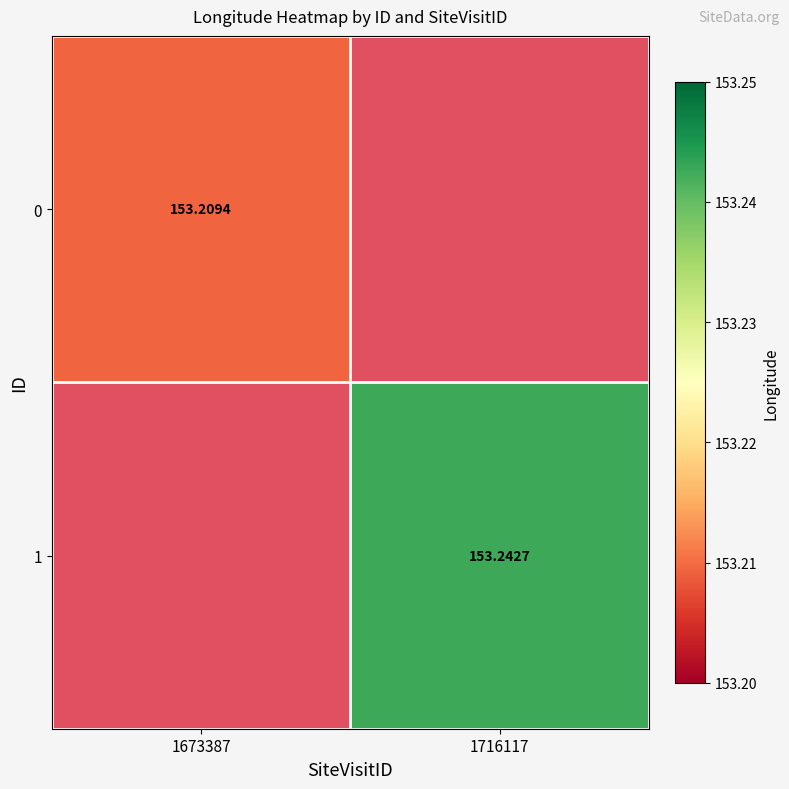

How many data points does each series have?

2